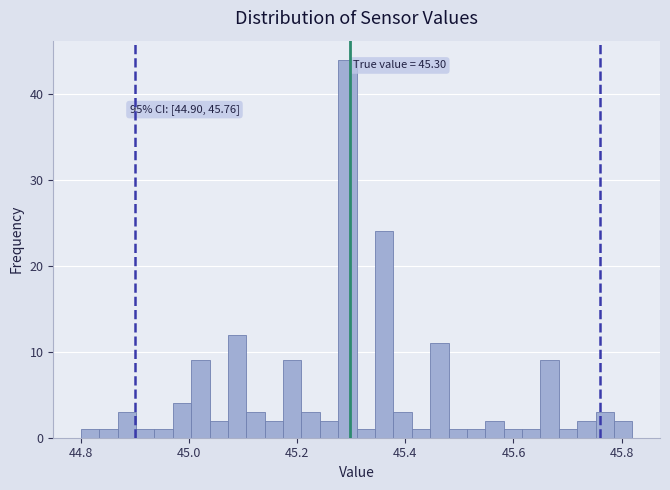

Around what value on the x-axis is the tallest bar? Give the approximate position of its centre, as read against the axis.

45.30